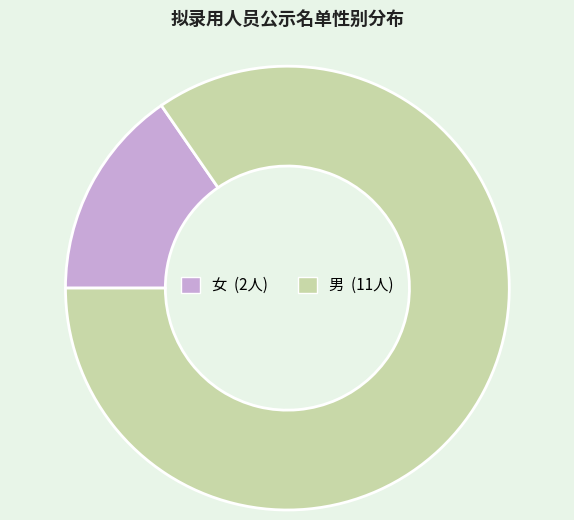

Combined, do 女 and 男 account for over 50%?

Yes